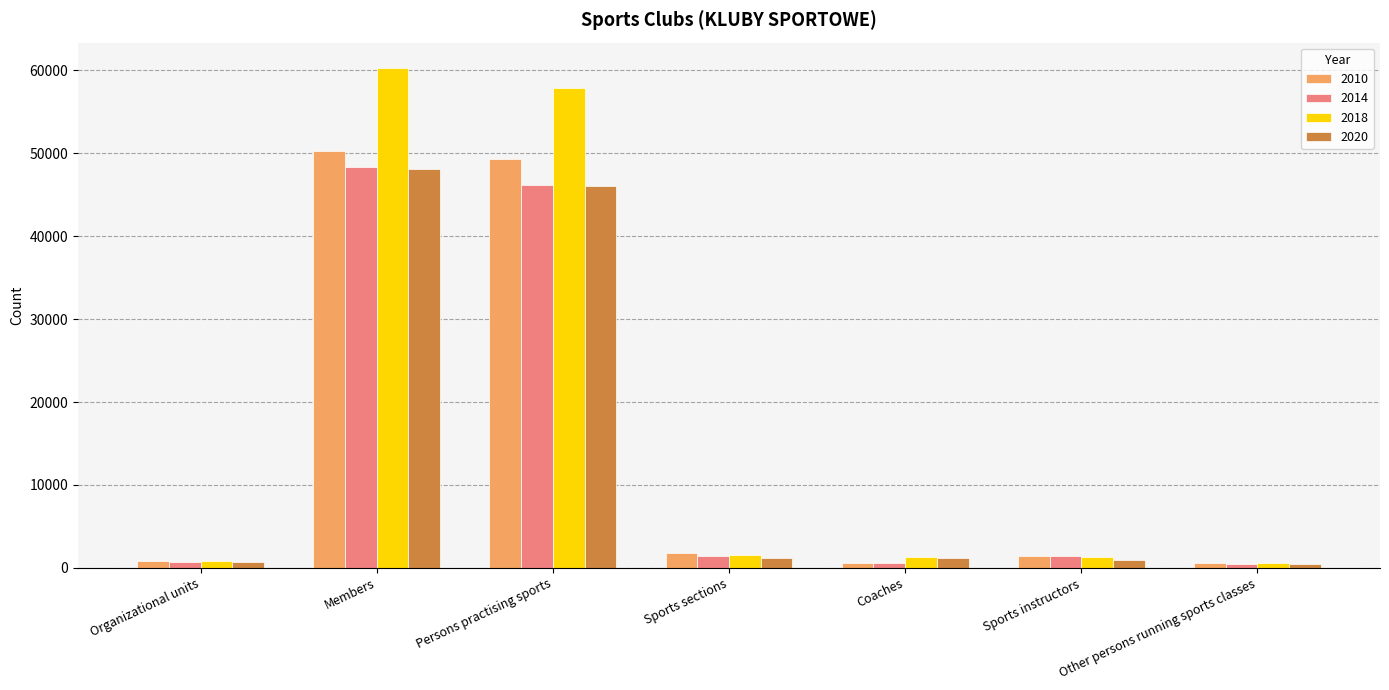

Which series has the largest total across all categories?

2018